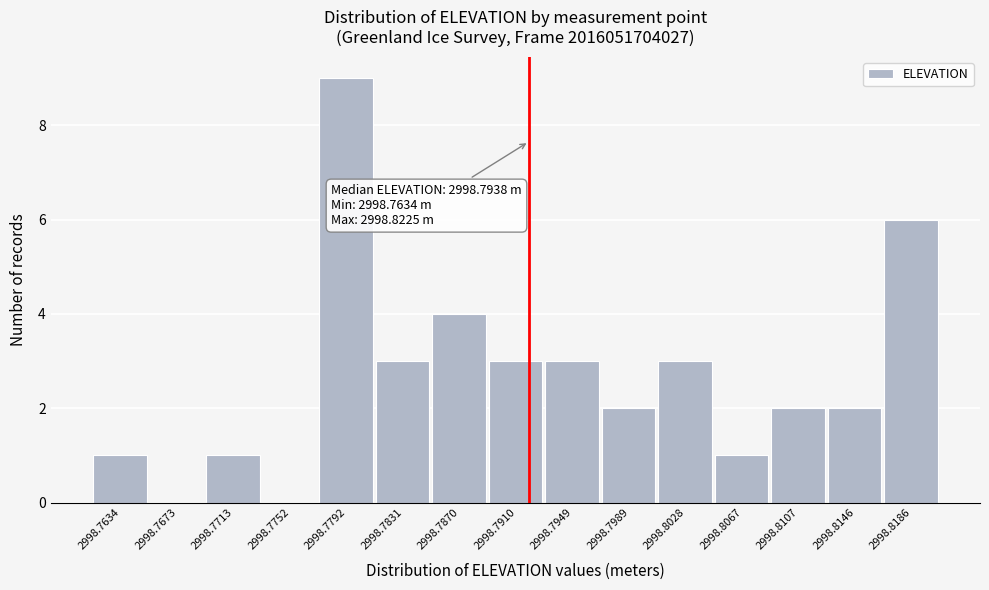

Reading right to left, extract all data points from this chart.

2998.8186=6	2998.8146=2	2998.8107=2	2998.8067=1	2998.8028=3	2998.7989=2	2998.7949=3	2998.7910=3	2998.7870=4	2998.7831=3	2998.7792=9	2998.7752=0	2998.7713=1	2998.7673=0	2998.7634=1